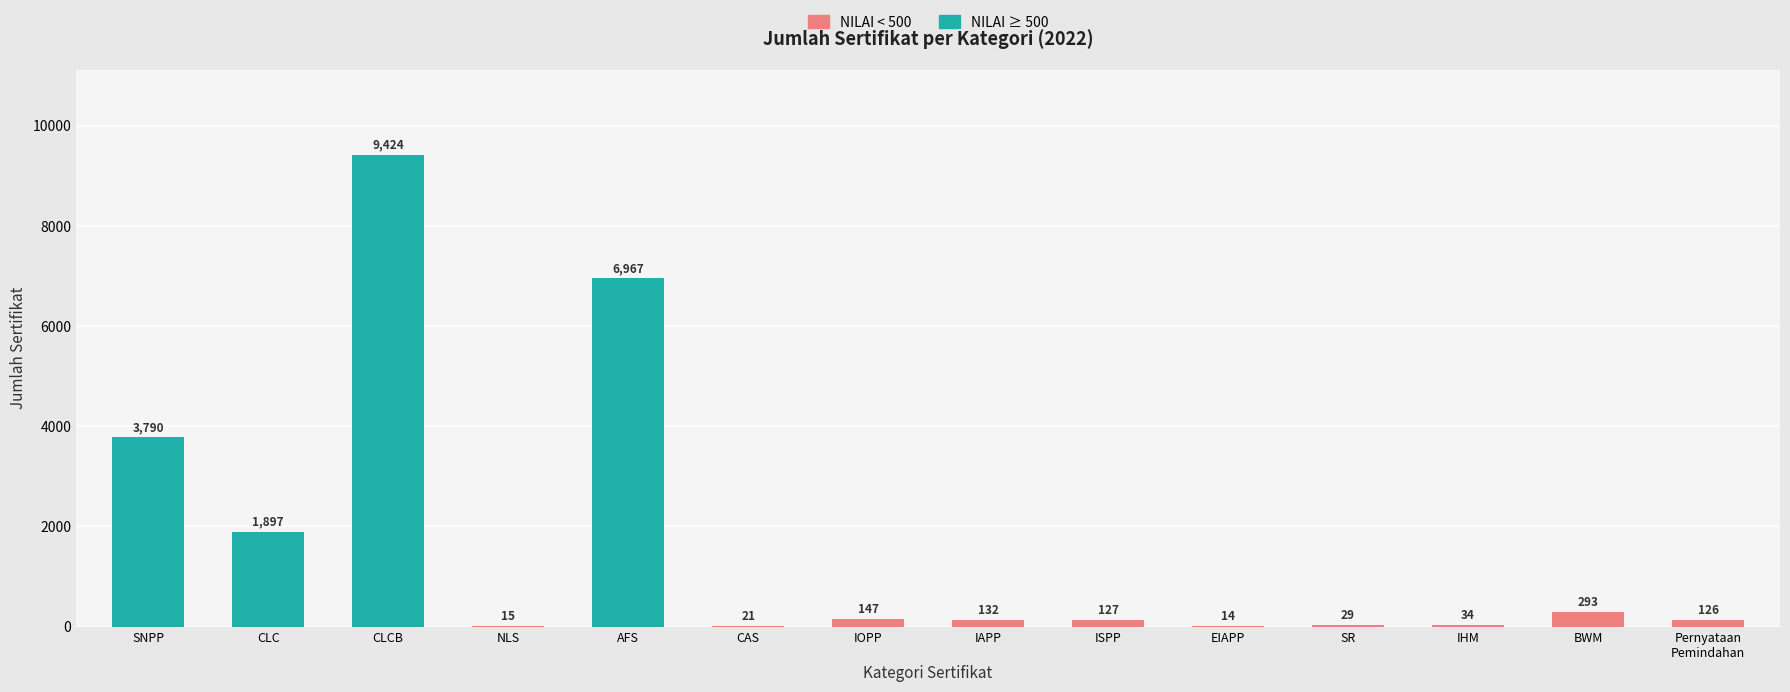

True or false: the data shows 60 at Pernyataan
Pemindahan.

False